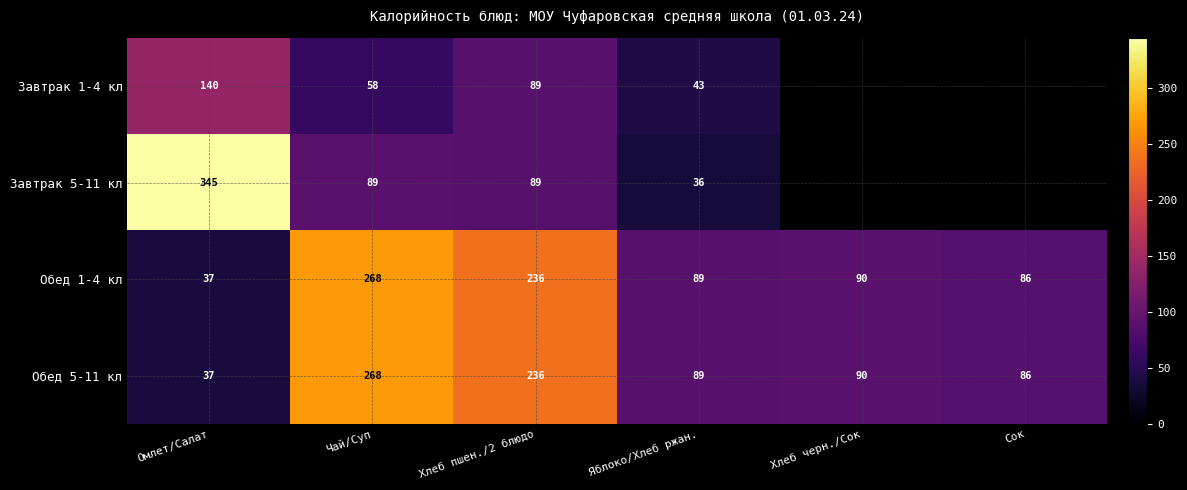

What is the spread (max minus min) of values at Омлет/Салат?

308